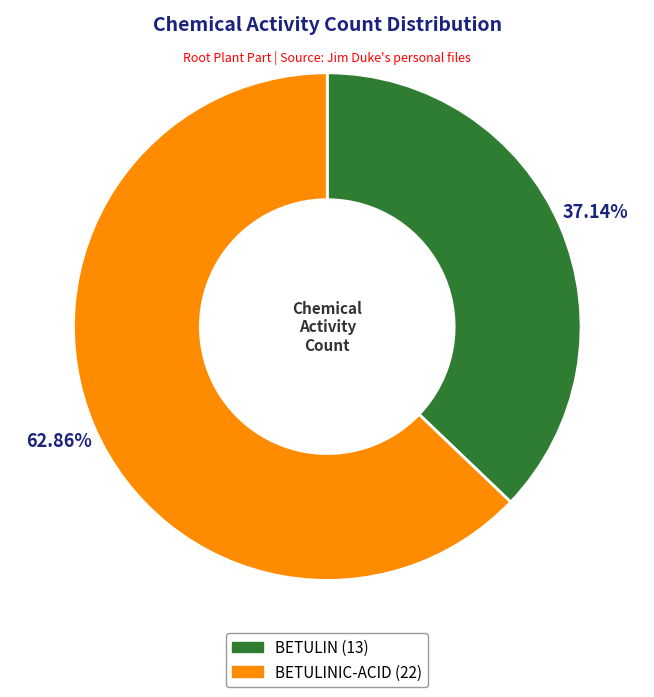

Is the sum of BETULIN (13) and BETULINIC-ACID (22) greater than half?

Yes